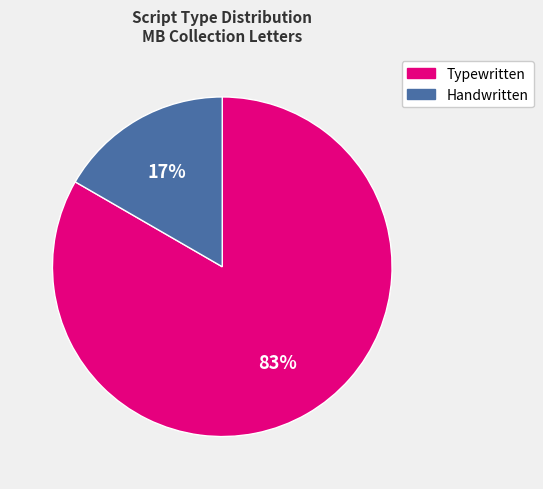

To the nearest percent, what is the average slice percentage?

50%